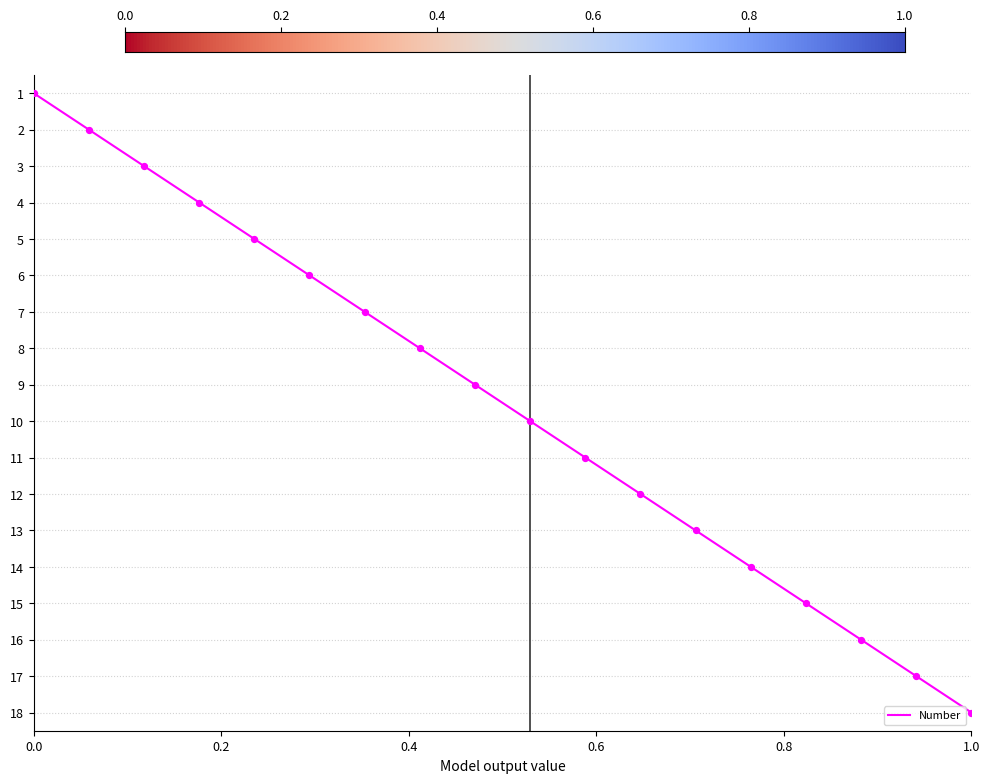

Which has a higher value, 15 or 14?

15